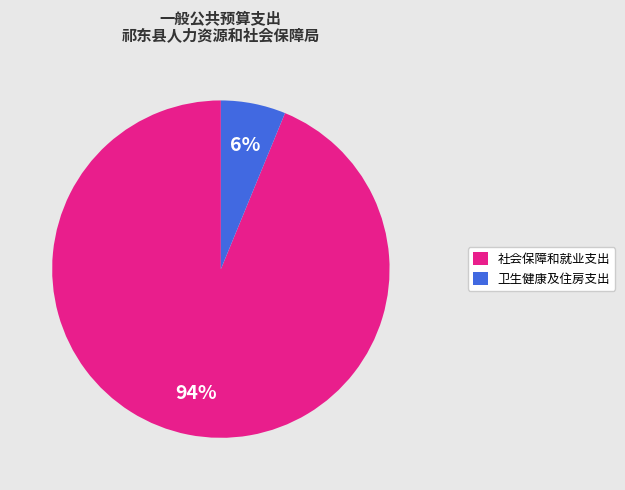

Count the number of slices in the pie.

2